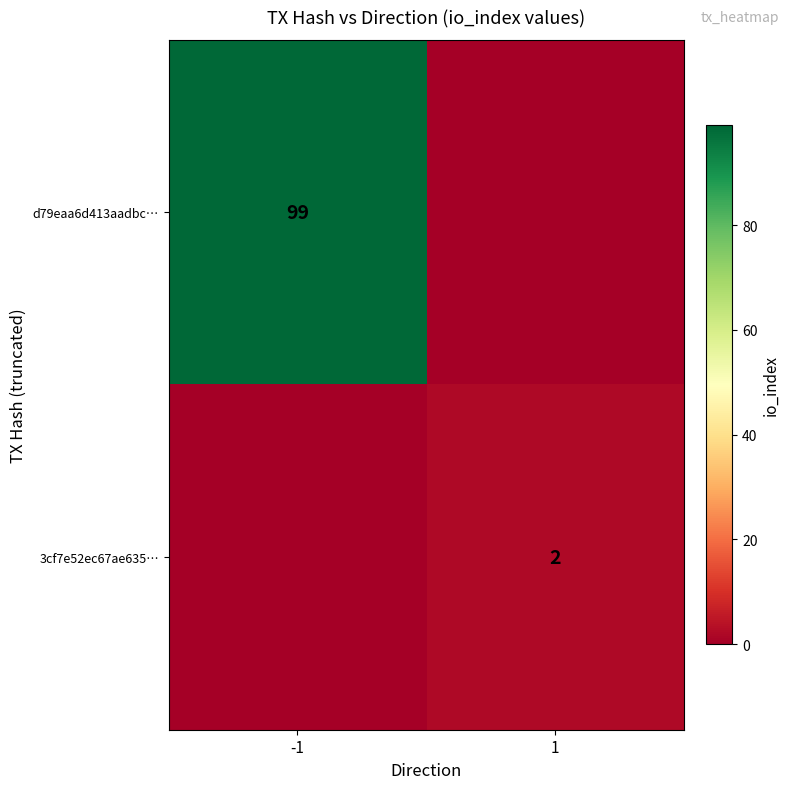

Is the value of d79eaa6d413aadbc… at -1 greater than the value of 3cf7e52ec67ae635… at 1?

Yes